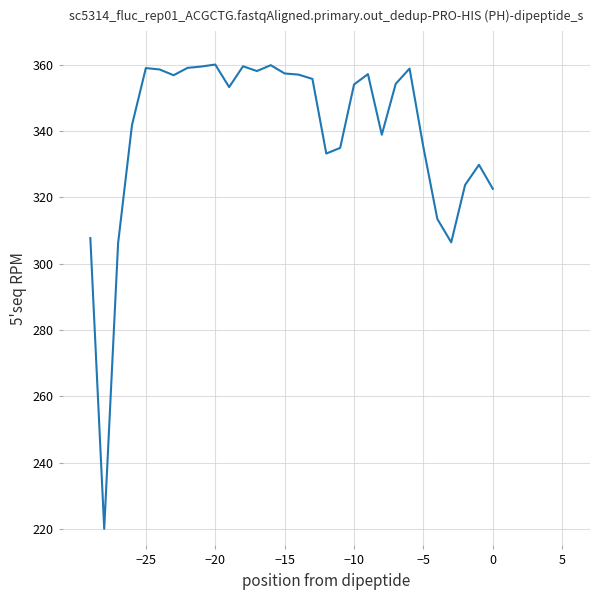

What is the maximum value shown in the chart?

360.0